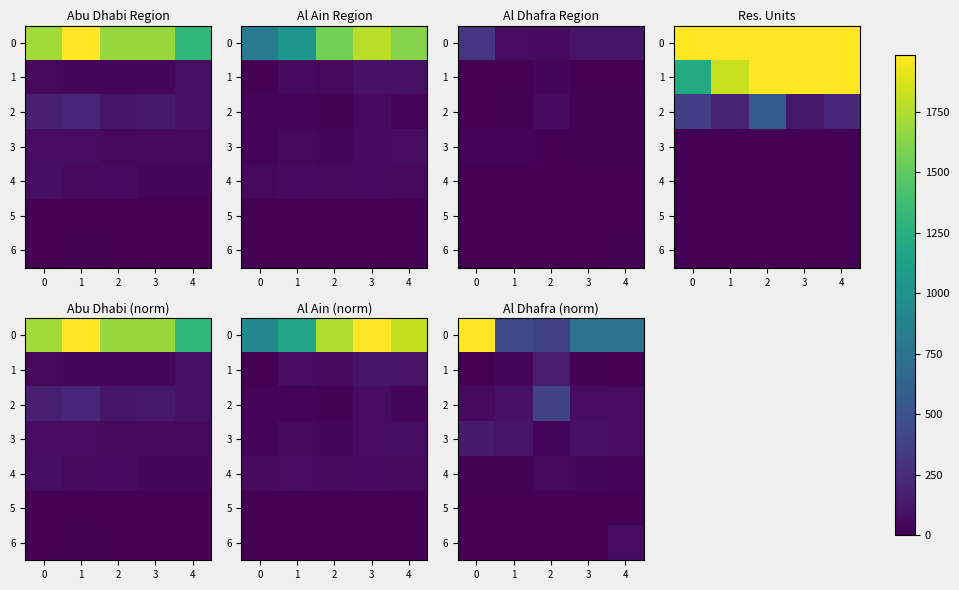

Count the number of data series in this chart.

7